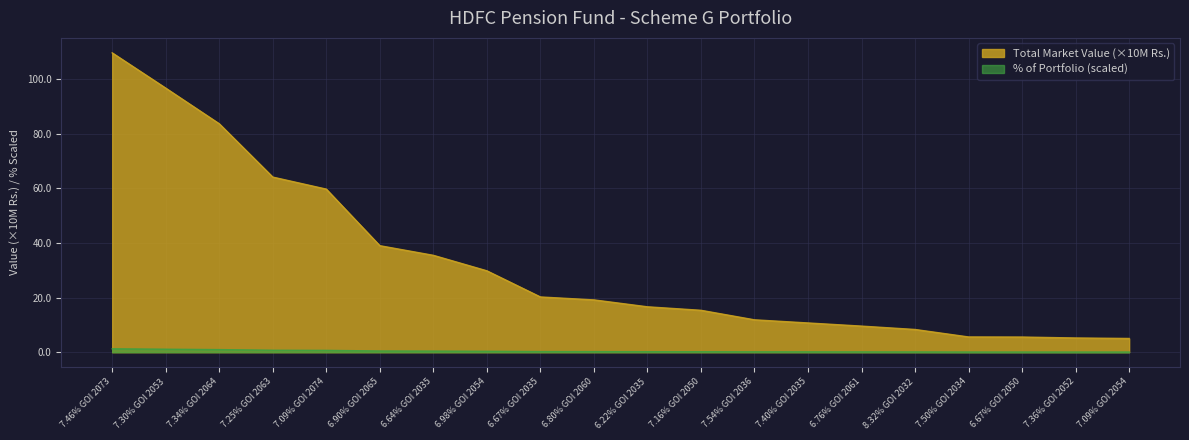

What is the label of the 3rd point from the left?

7.34% GOI 2064